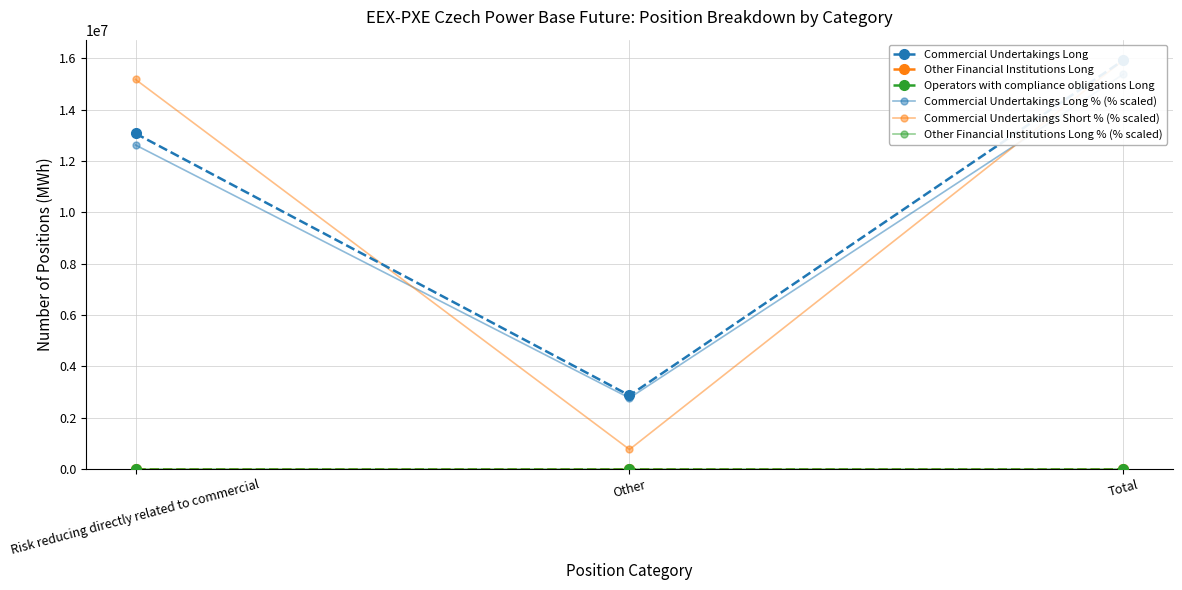

Read the Commercial Undertakings Long value at Risk reducing directly related to commercial.

13074718.0